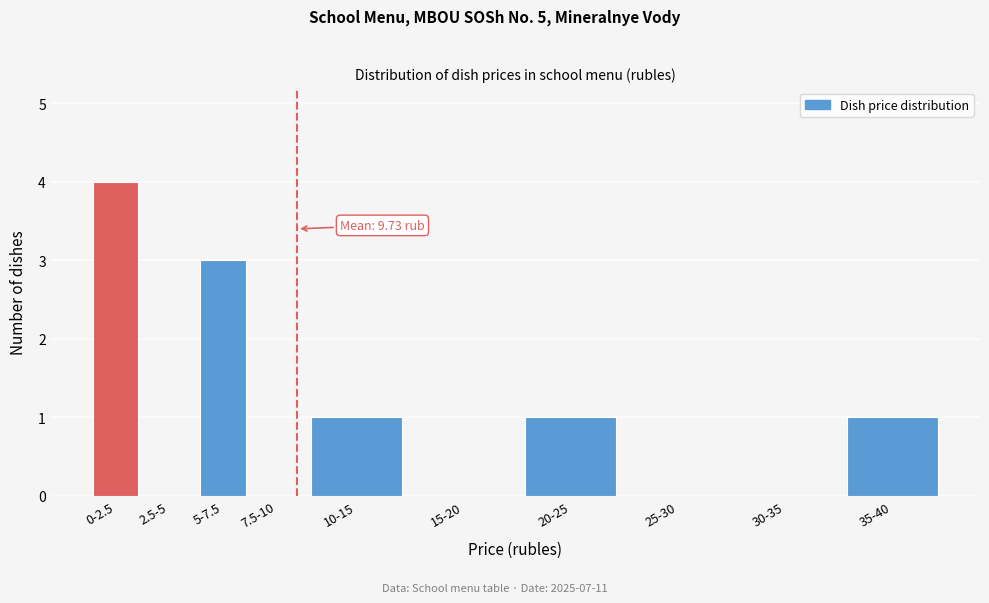

Reading right to left, transcribe all the data shown in this chart.

35-40=1	30-35=0	25-30=0	20-25=1	15-20=0	10-15=1	7.5-10=0	5-7.5=3	2.5-5=0	0-2.5=4